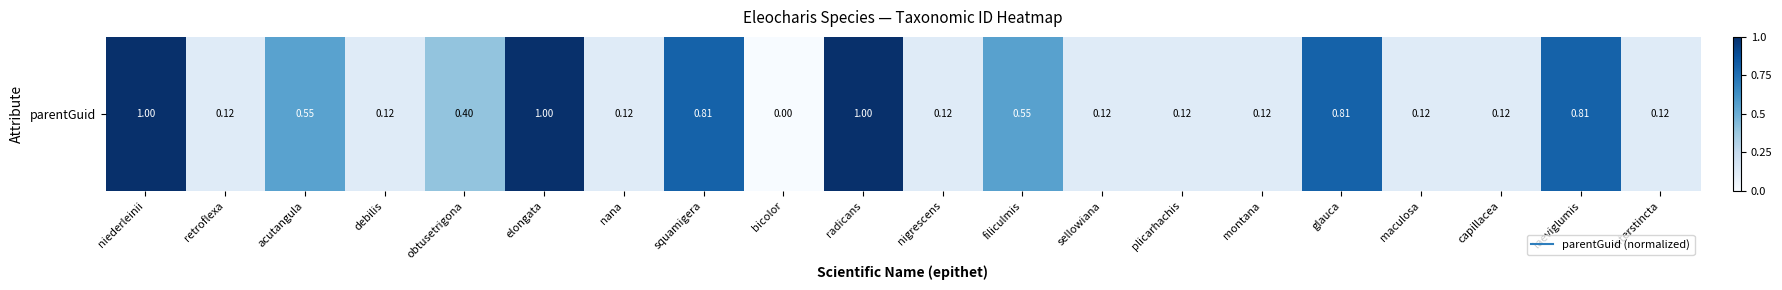

The chart shows a value of 355777 at glauca. True or false?

True